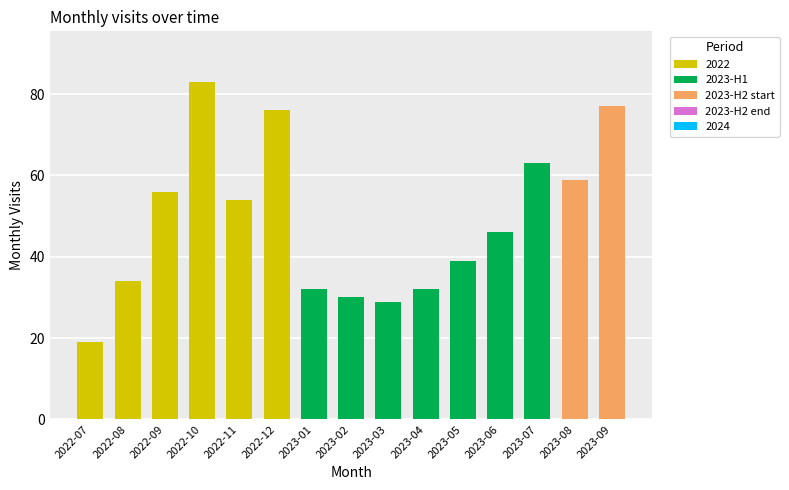

Which label corresponds to the largest value in the chart?

2022-10